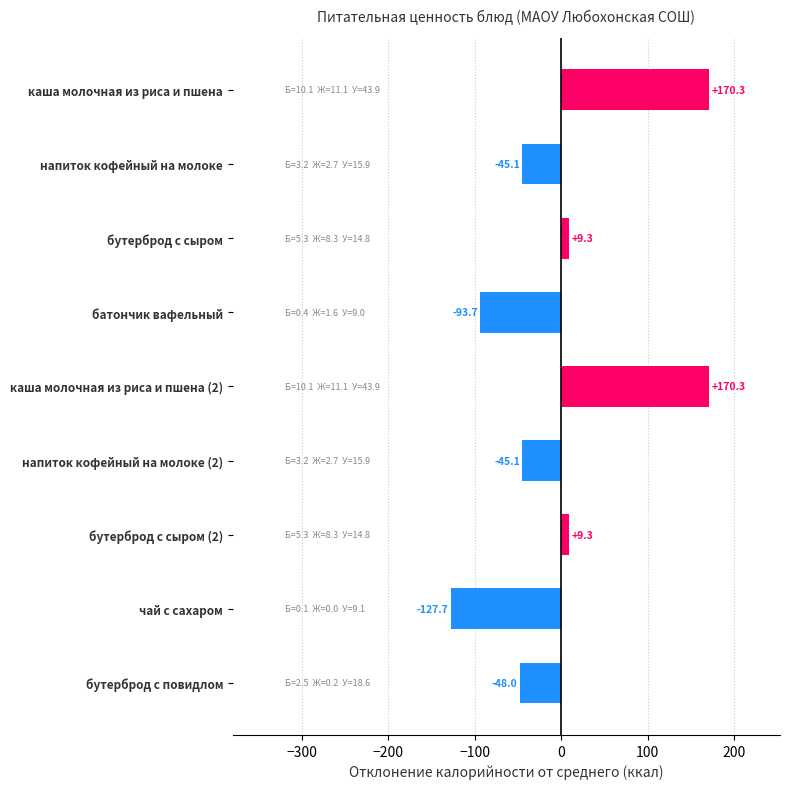

Reading bottom to top, transcribe all the data shown in this chart.

бутерброд с повидлом=-48.0	чай с сахаром=-127.7	бутерброд с сыром (2)=9.3	напиток кофейный на молоке (2)=-45.1	каша молочная из риса и пшена (2)=170.3	батончик вафельный=-93.7	бутерброд с сыром=9.3	напиток кофейный на молоке=-45.1	каша молочная из риса и пшена=170.3